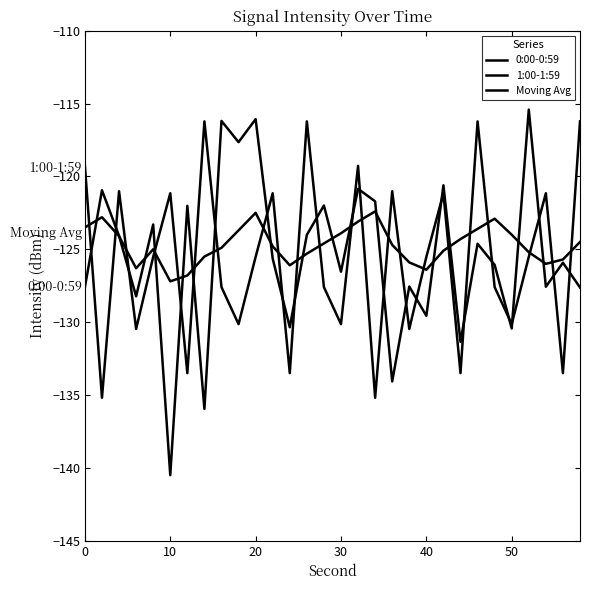

Is this an area chart (filled region under the line)?

No